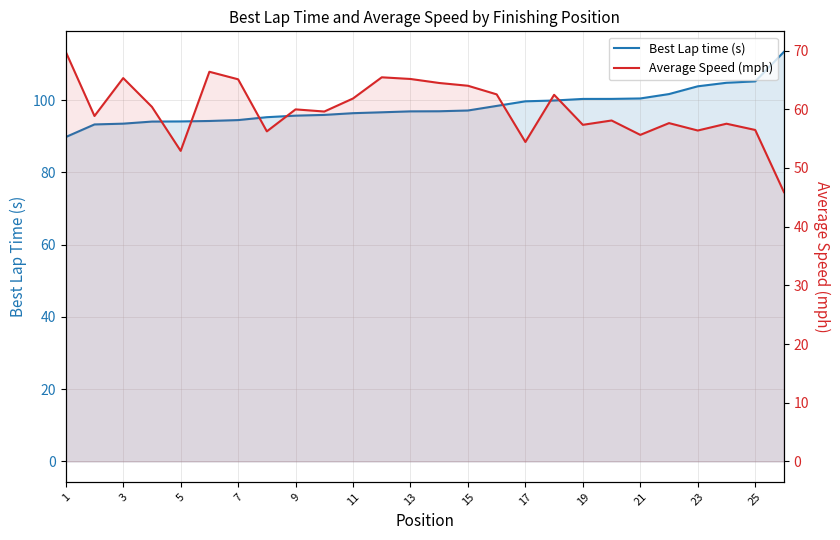

At how many categories does at least one series exceed 74?

26